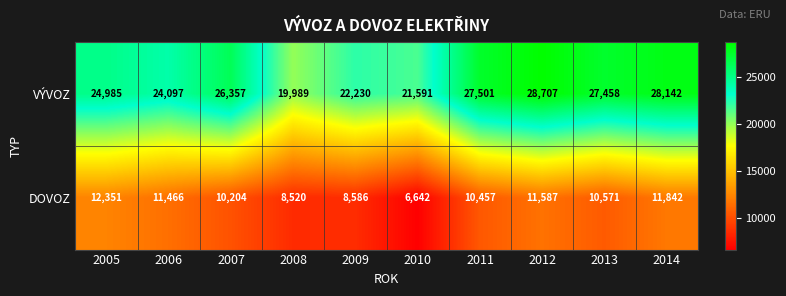

The value of DOVOZ at 2007 is 10204. True or false?

True